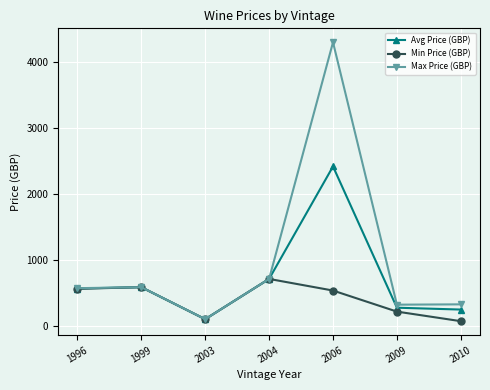

What is the sum of all Min Price (GBP) values?

2809